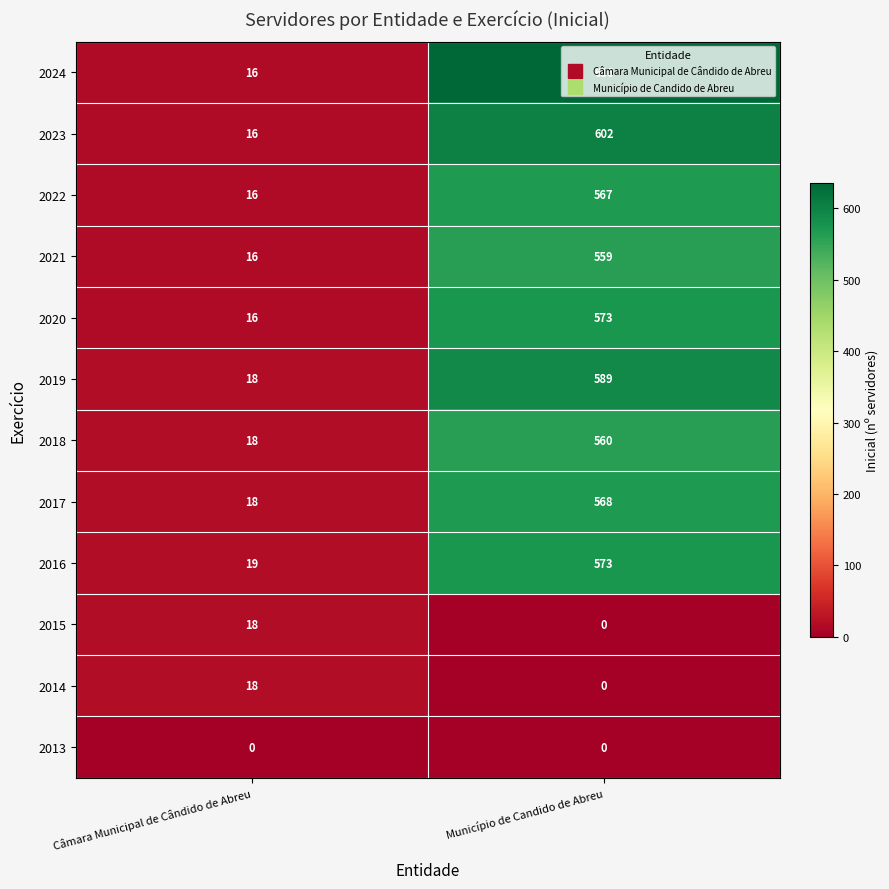

What is the difference between the 2020 values at Município de Candido de Abreu and Câmara Municipal de Cândido de Abreu?

557